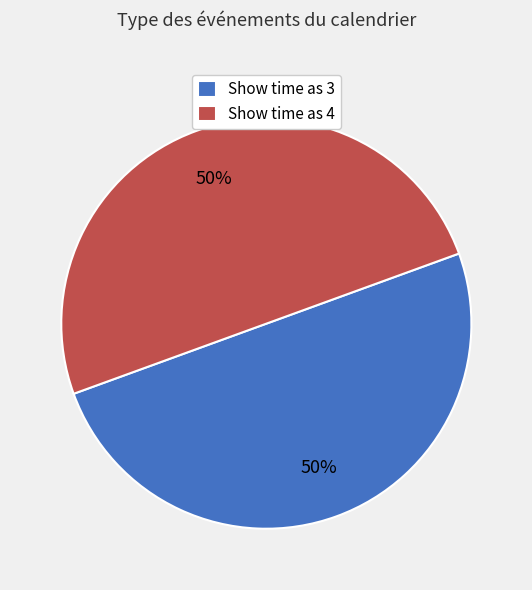

To the nearest percent, what percentage of the pie is Show time as 3?

50%